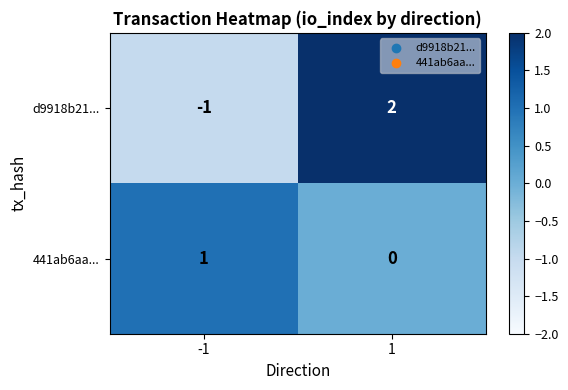

Between -1 and 1, which series saw the biggest shift?

d9918b21...